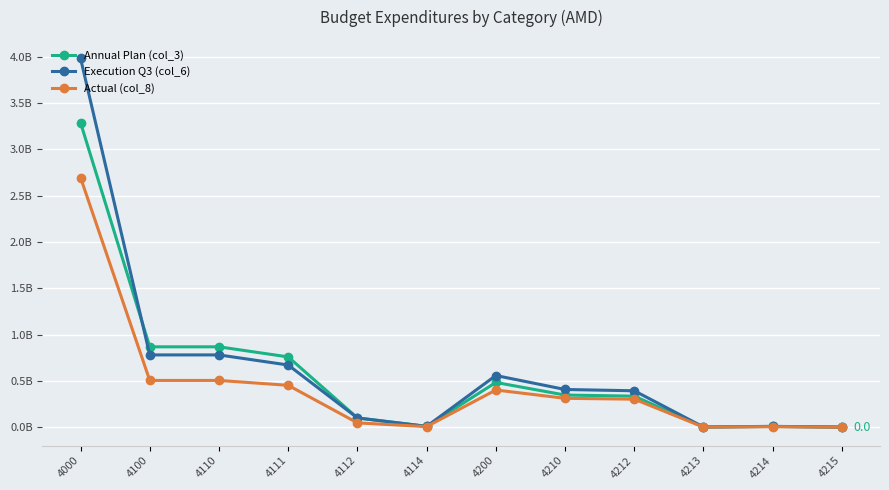

Which series has the widest spread of values?

Execution Q3 (col_6)